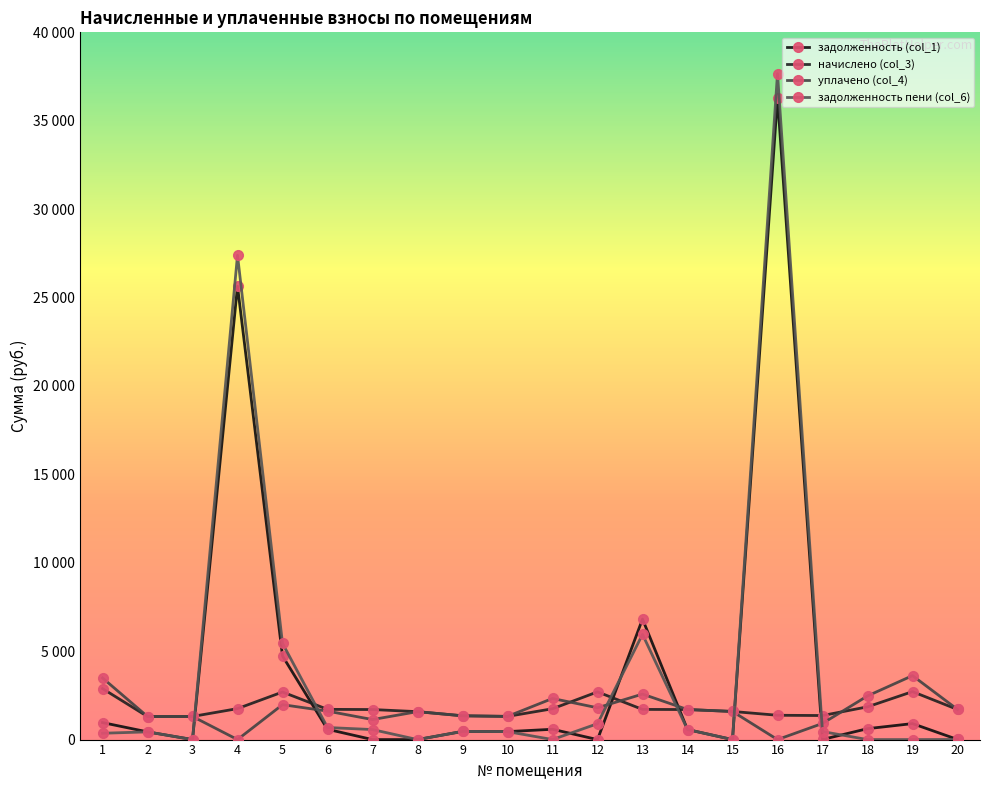

Rank the categories by уплачено (col_4) value from highest to lowest.

19, 1, 13, 18, 11, 5, 12, 20, 14, 6, 15, 8, 9, 10, 3, 2, 7, 17, 4, 16